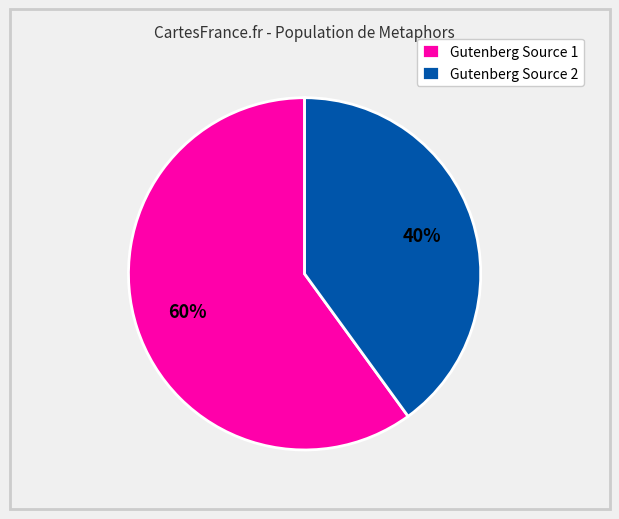

Is there a majority slice in this chart?

Yes